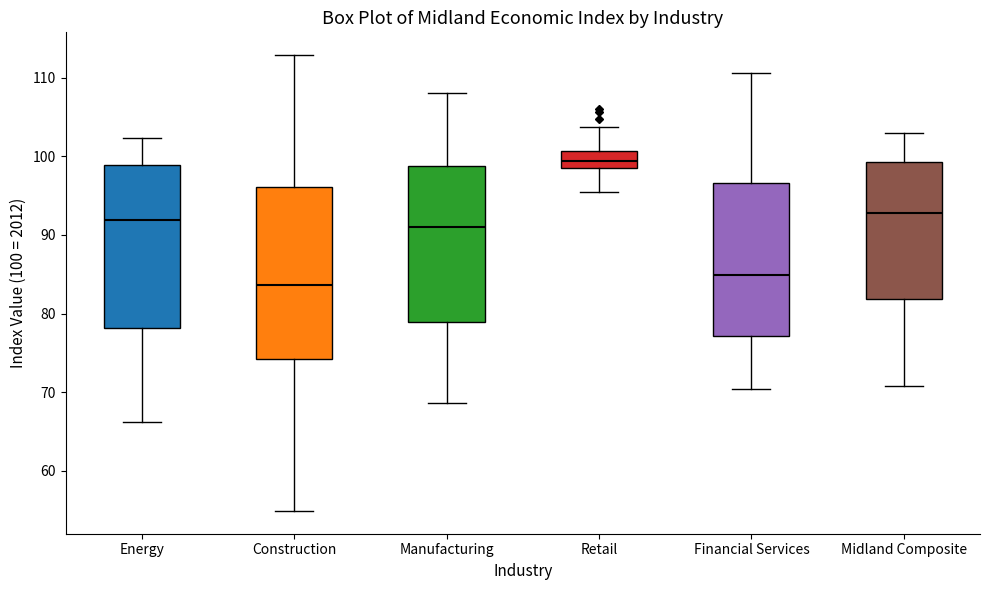

Reading left to right, read every box against the y-axis: the position of its median line, the range the box covers, and the ends of its whiskers. The values are not printed on the chart, so give them approximately, as read against the axis.

Energy: median 92, box 78 to 99, whiskers 66 to 102
Construction: median 84, box 74 to 96, whiskers 55 to 113
Manufacturing: median 91, box 79 to 99, whiskers 69 to 108
Retail: median 99 (inside the box), box 99 to 101, whiskers 95 to 104
Financial Services: median 85, box 77 to 97, whiskers 70 to 111
Midland Composite: median 93, box 82 to 99, whiskers 71 to 103